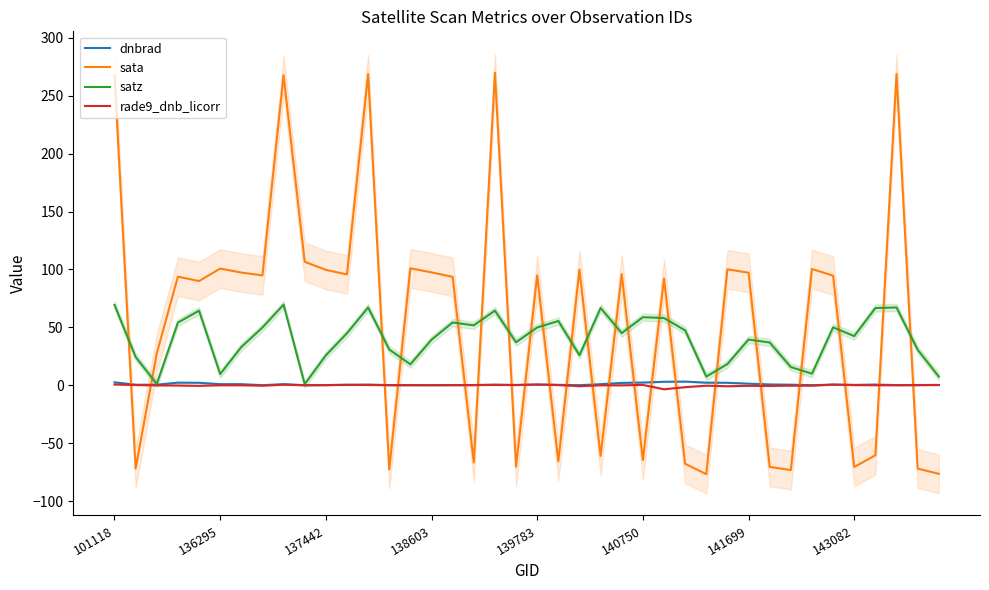

What is the difference between the second highest and second lowest values in the rade9_dnb_licorr series?

2.3